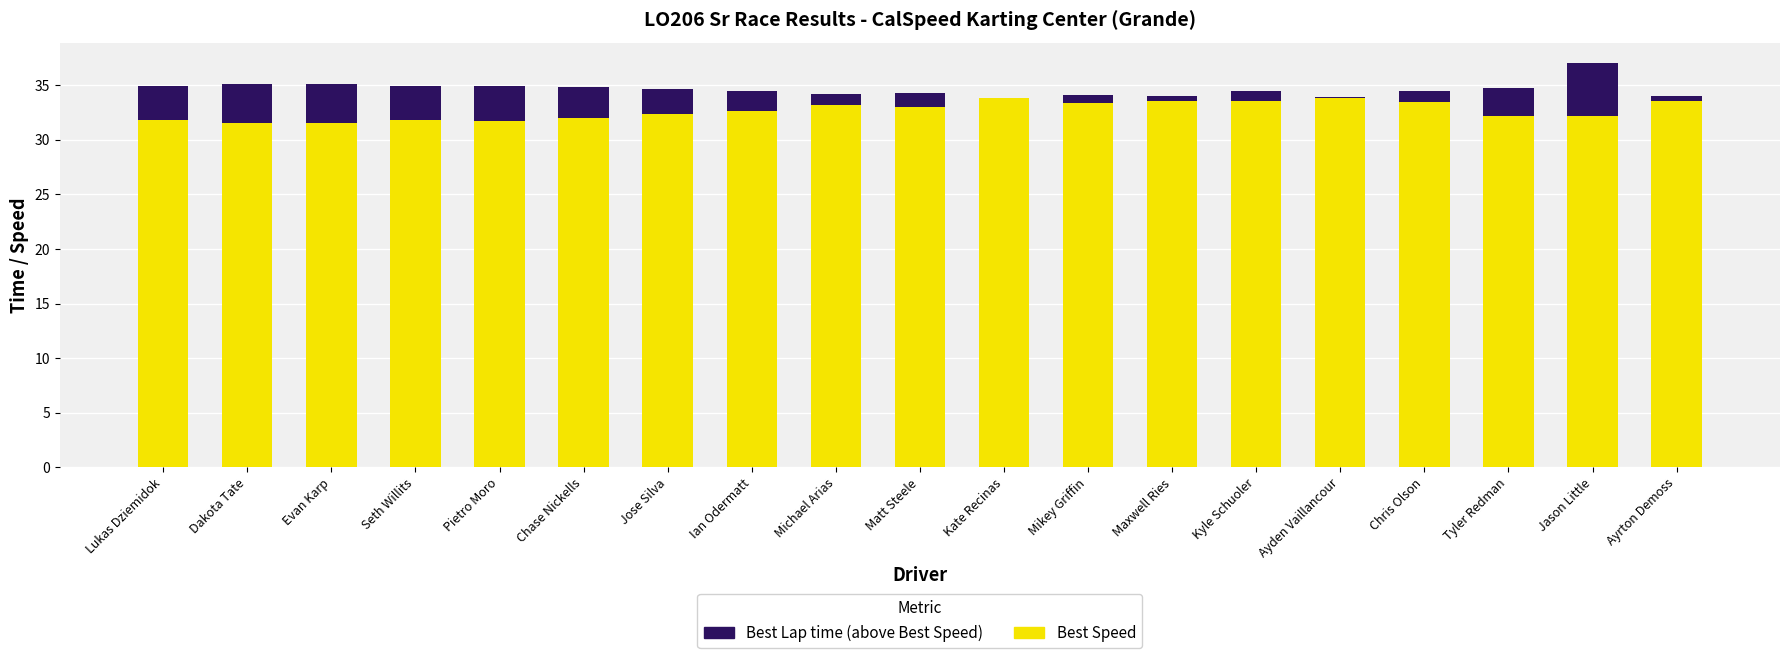

What is the maximum value for Best Lap time (above)?

4.8